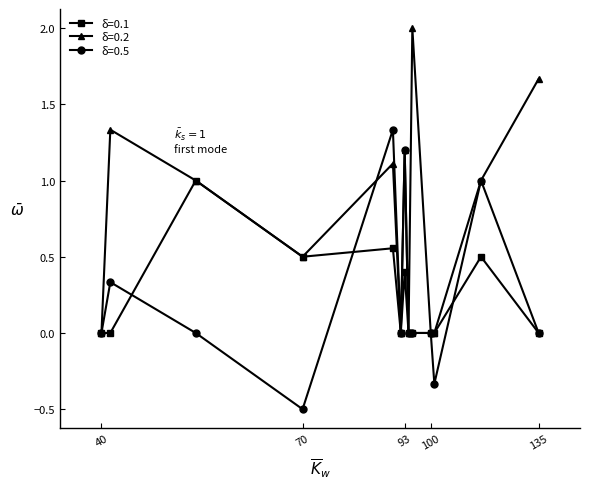

True or false: δ=0.2 has more than 1 interior local peaks.

True